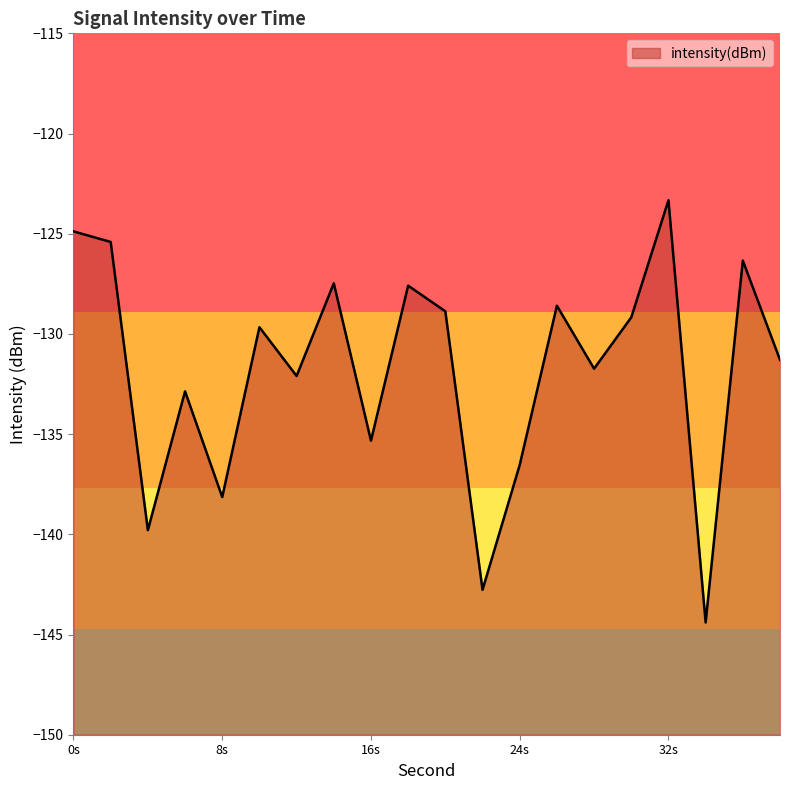

Reading left to right, extract all data points from this chart.

-124.9	-125.4	-139.8	-132.9	-138.1	-129.7	-132.1	-127.5	-135.3	-127.6	-128.9	-142.8	-136.5	-128.6	-131.7	-129.2	-123.3	-144.4	-126.3	-131.3